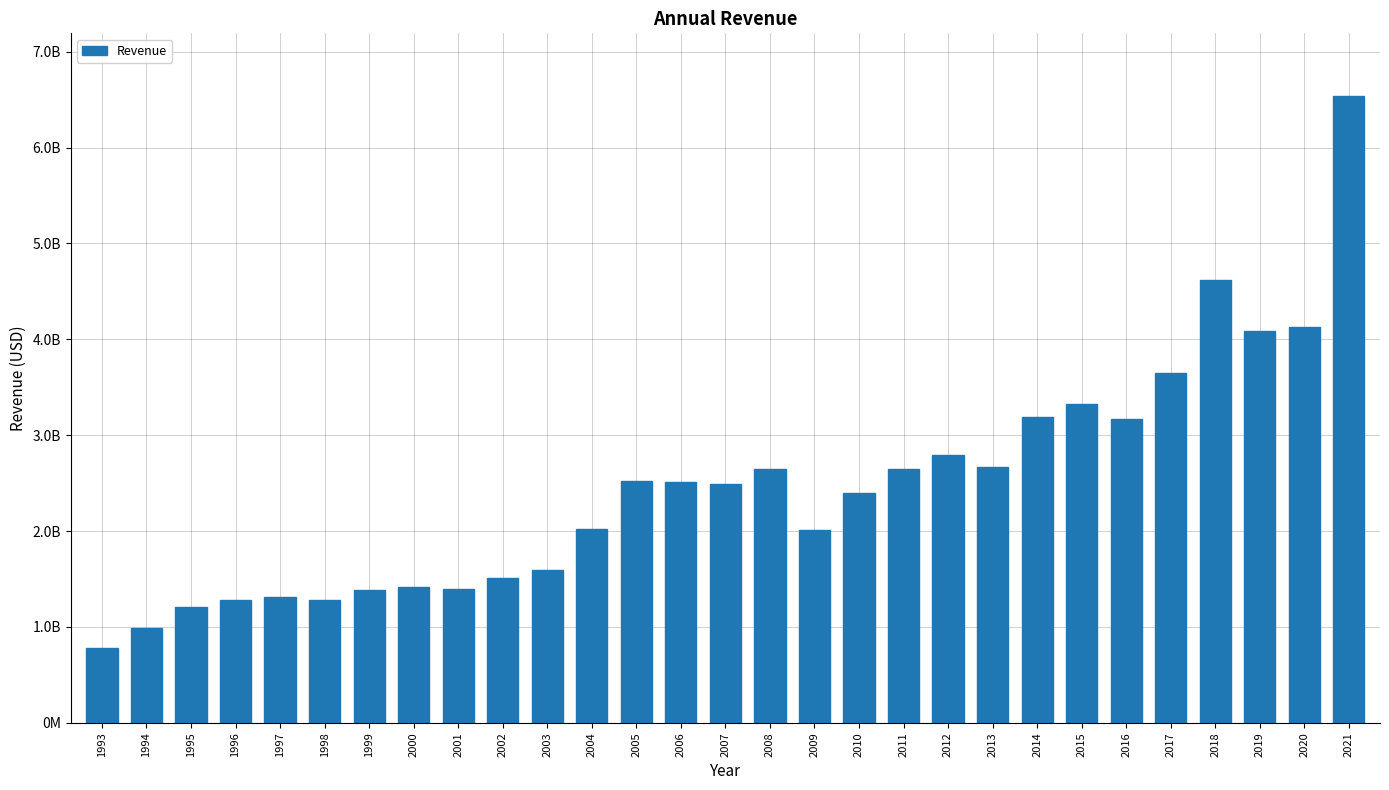

True or false: the data shows 1388083000 at 1999.

True